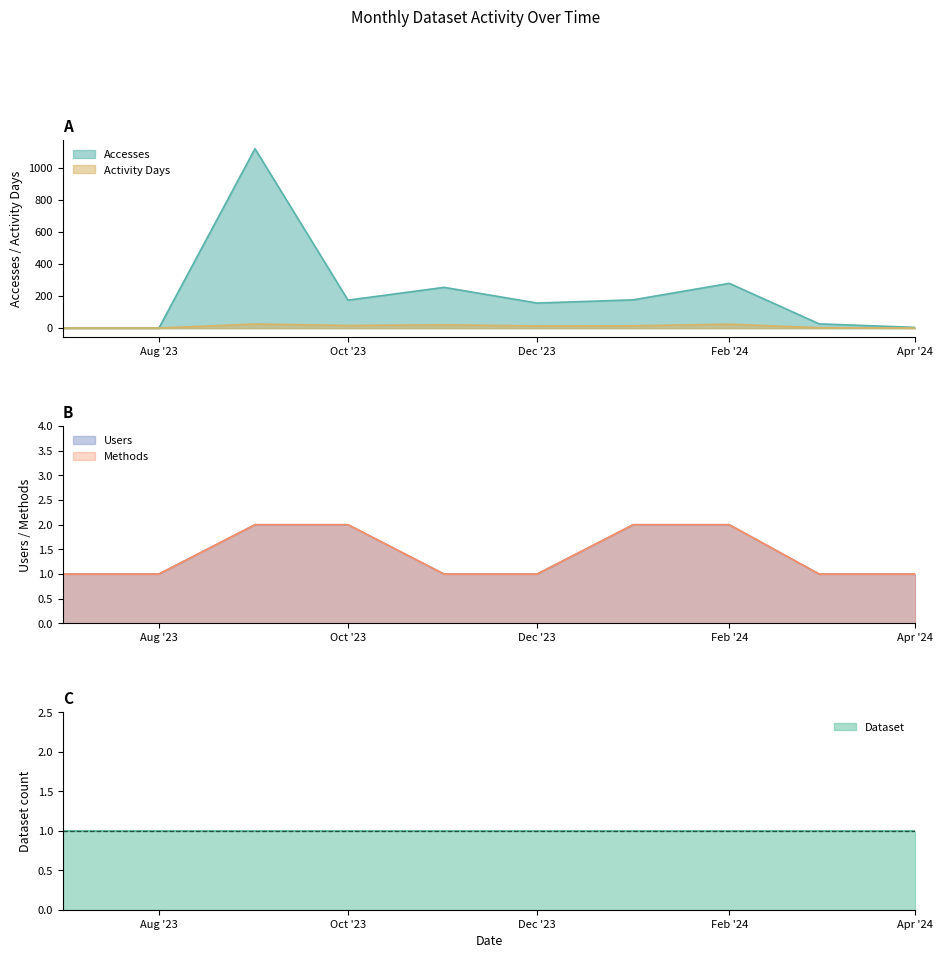

How many data points does each series have?

10